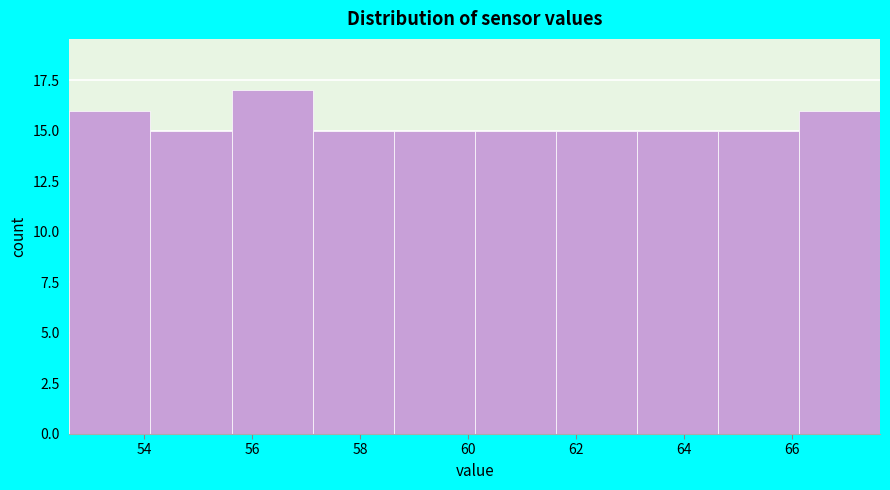

Reading left to right, list every bar in this chart as the range it spans on the x-axis followed by its height. Neither the bar edges nor the heights are printed on the chart, so give them approximately, as read against the axes.

52.6 to 54.2: 16
54.2 to 55.6: 15
55.6 to 57.2: 17
57.2 to 58.6: 15
58.6 to 60.2: 15
60.2 to 61.6: 15
61.6 to 63.2: 15
63.2 to 64.6: 15
64.6 to 66.2: 15
66.2 to 67.6: 16